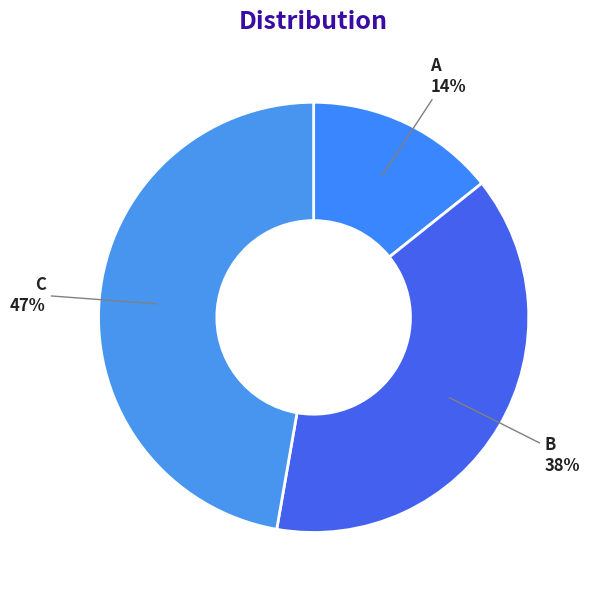

Which has a higher value, B or C?

C